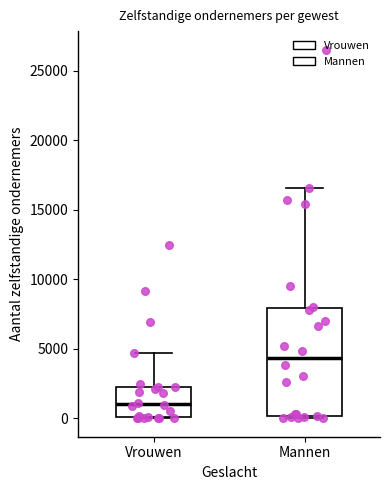

Which box's median line is the lowest?

Vrouwen